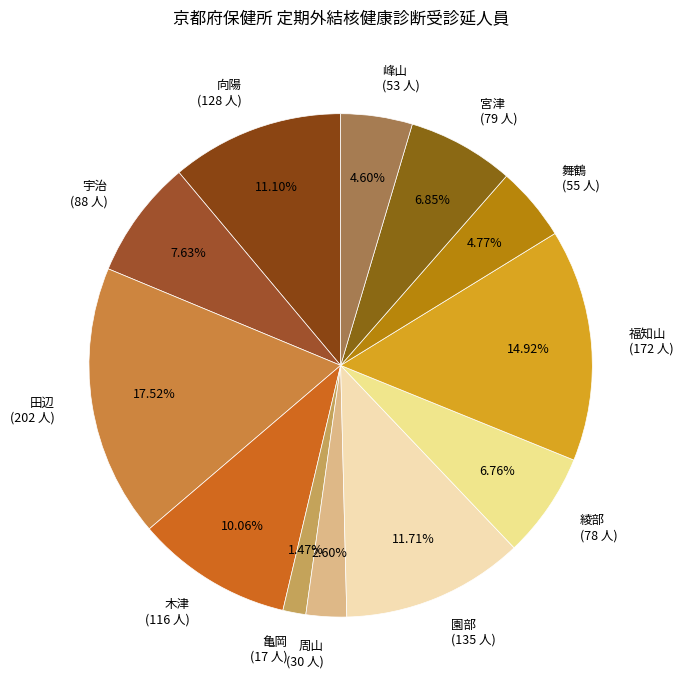

Does 周山 account for over 50% of the chart?

No